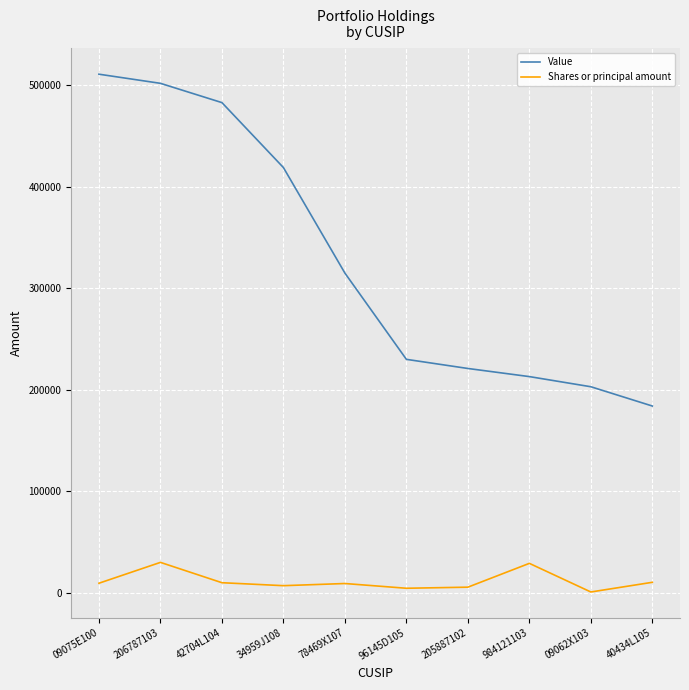

Does the chart display data point markers on the line(s)?

No